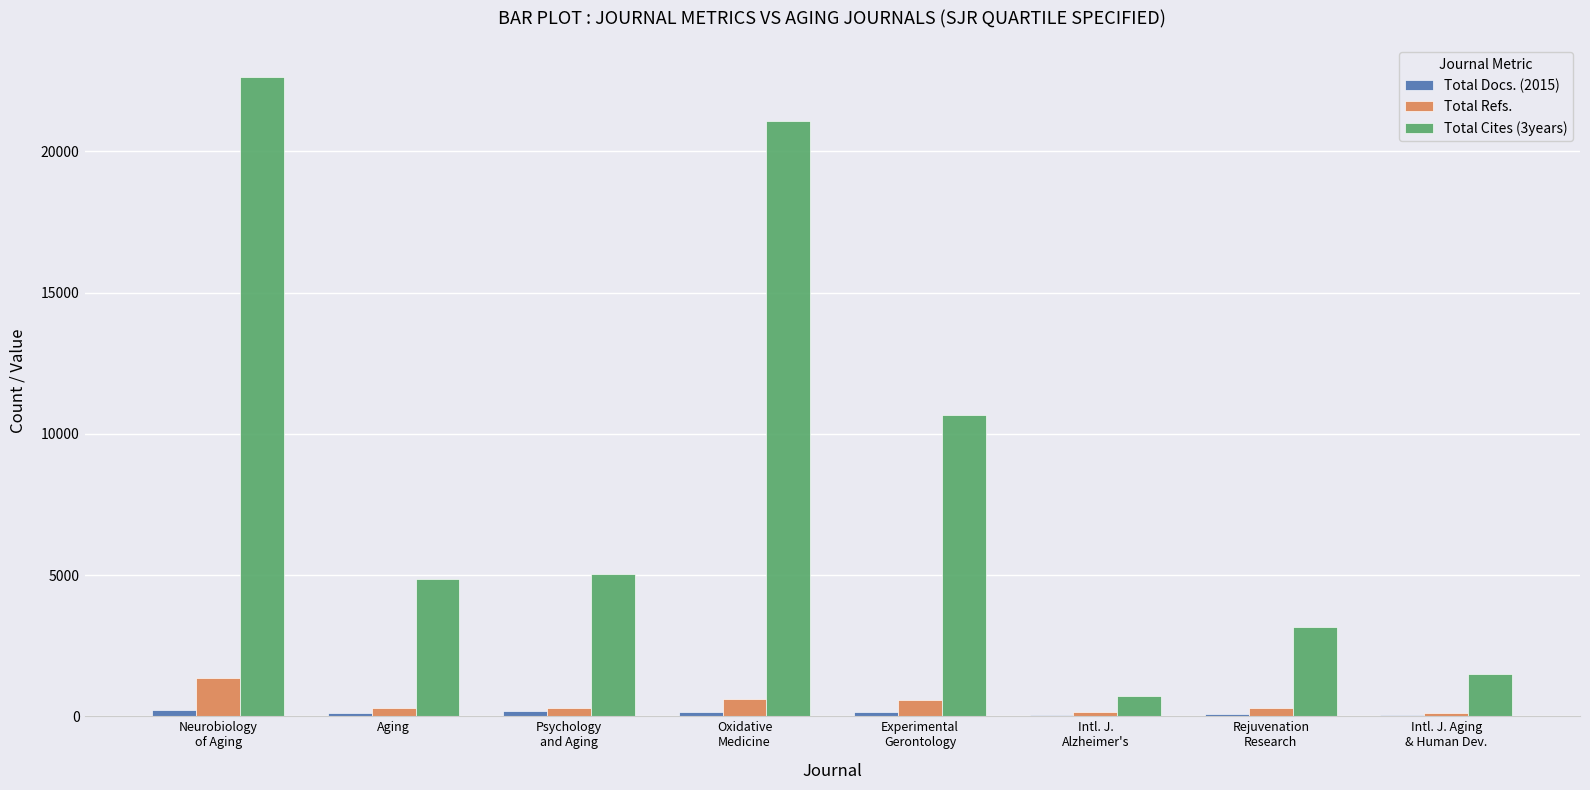

How many groups of bars are there?

8